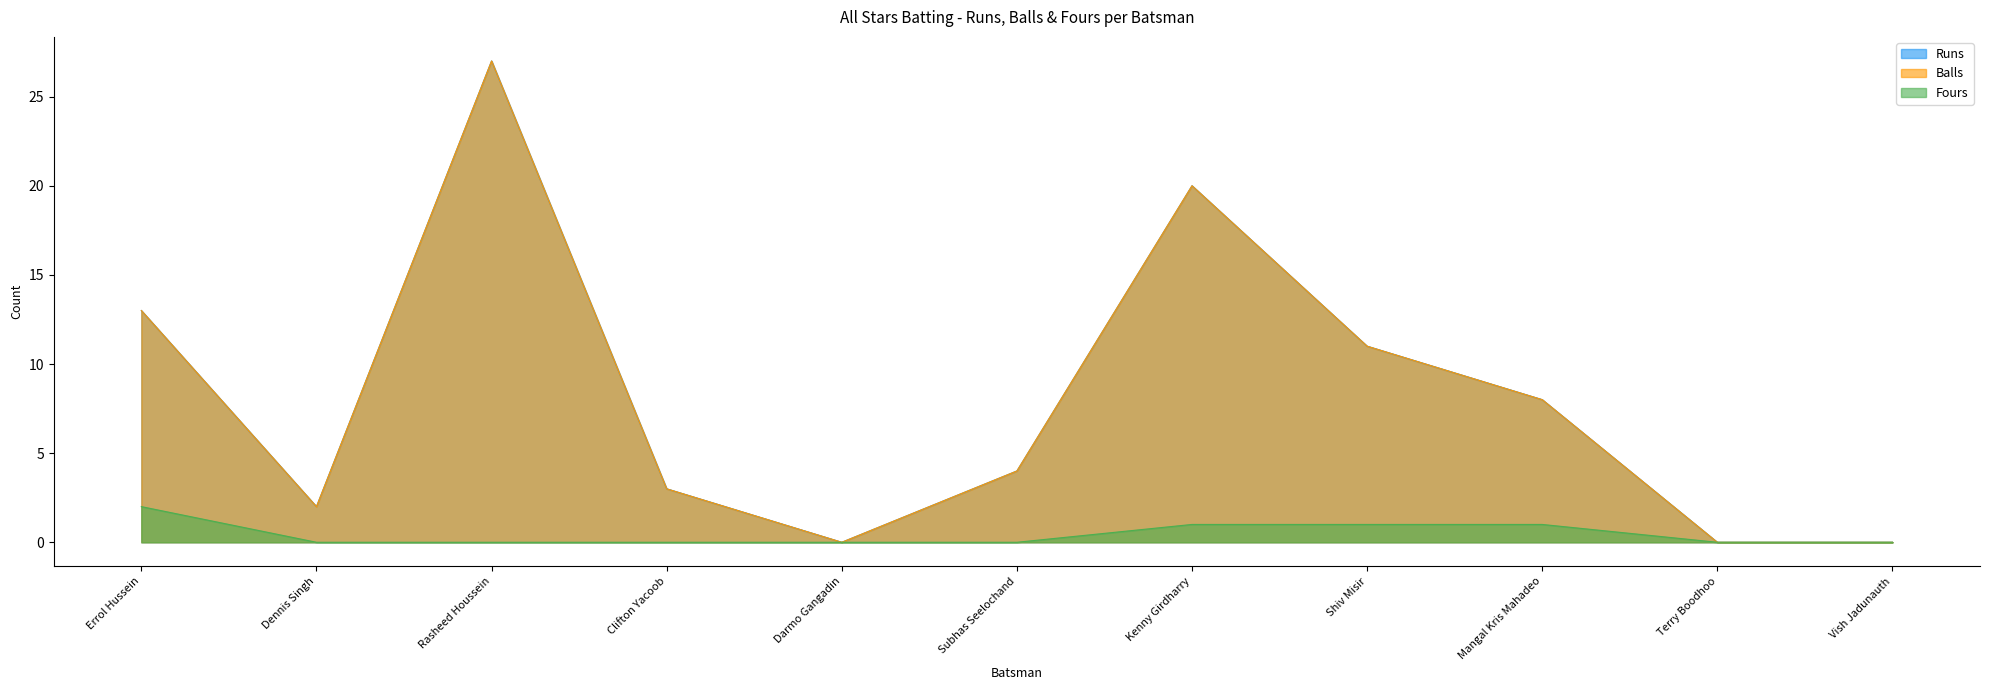

What is the difference between the maximum and second lowest values in the Runs series?

27